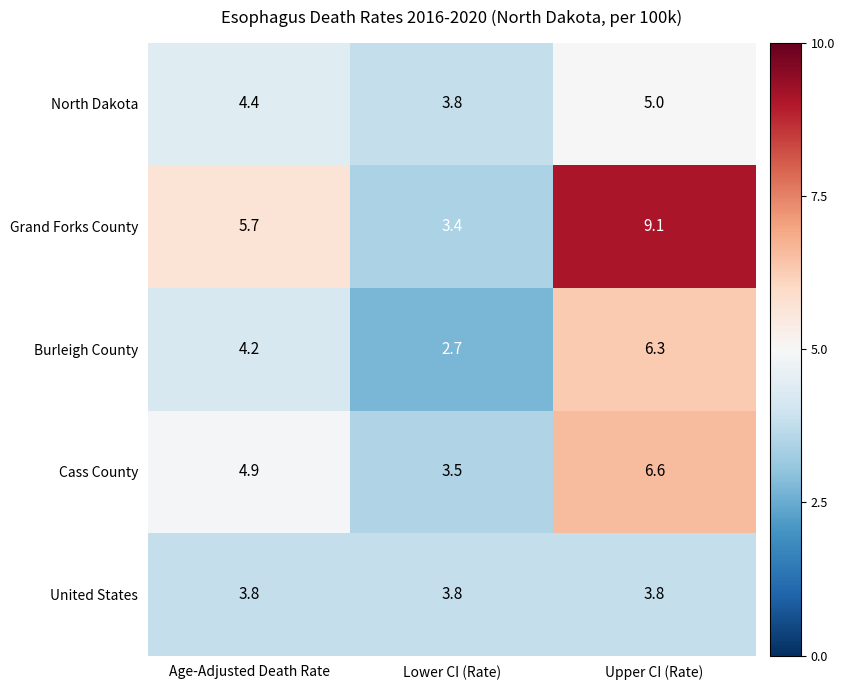

Rank the series at Age-Adjusted Death Rate from highest to lowest value.

Grand Forks County, Cass County, North Dakota, Burleigh County, United States